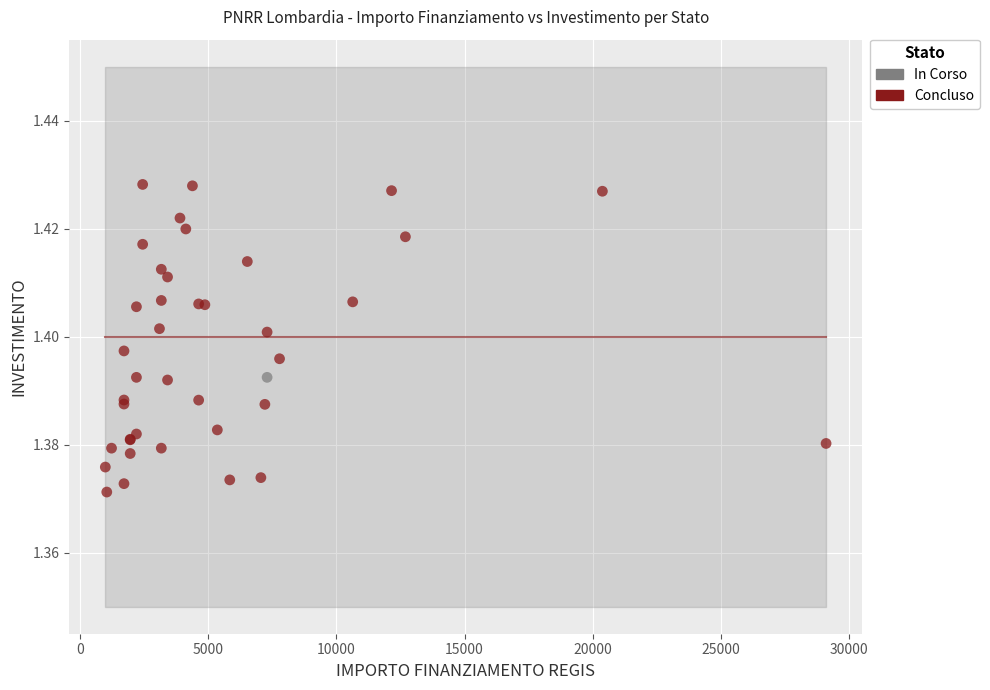

What are all the series names shown in the legend?

In Corso, Concluso